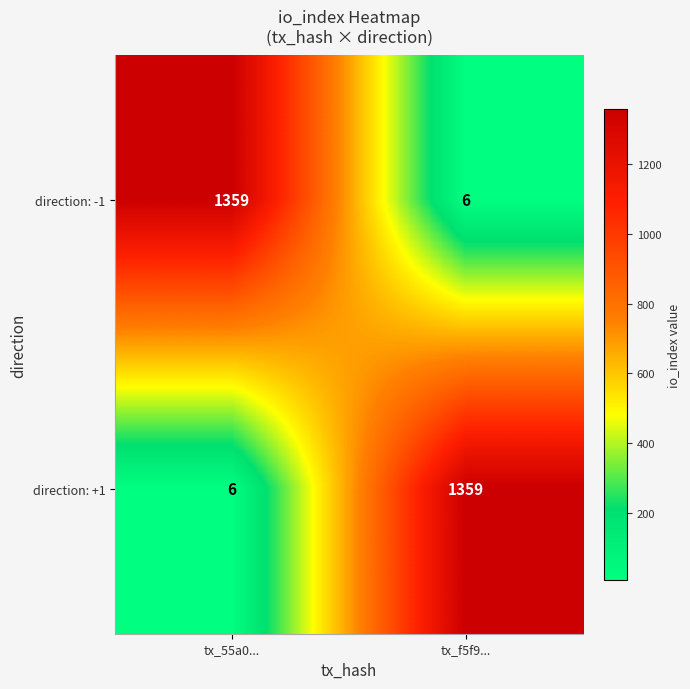

What is the difference between the direction: +1 values at tx_f5f9... and tx_55a0...?

1353